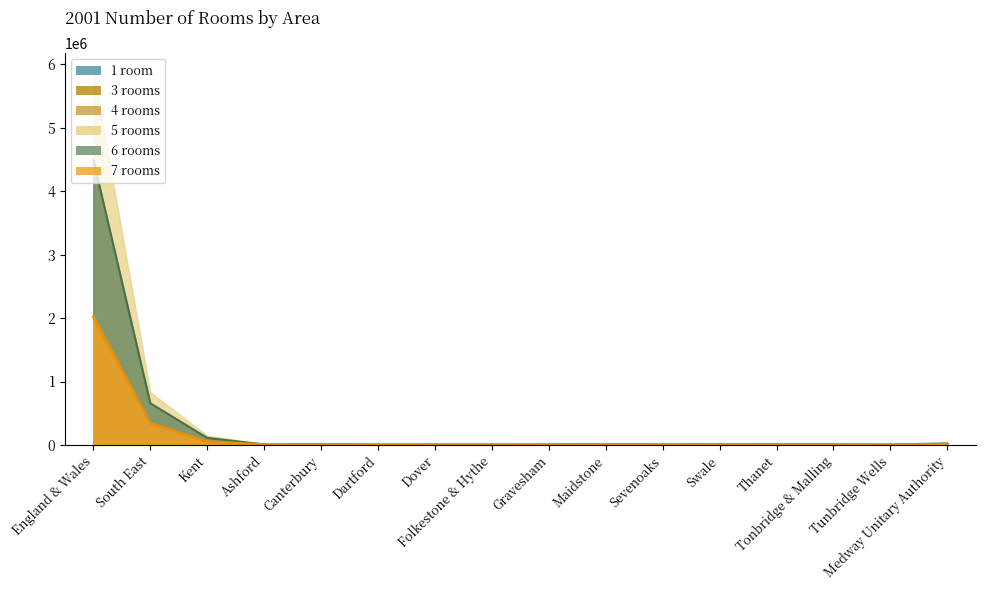

The value of 6 rooms at Ashford is 5156. True or false?

False